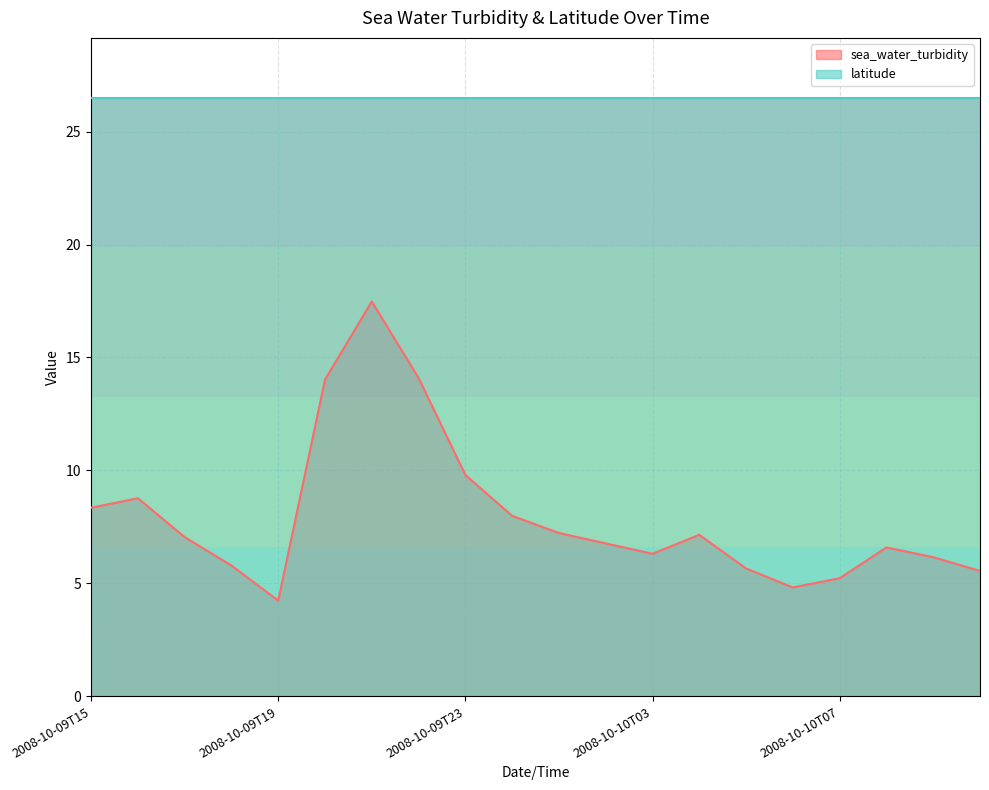

Read the value at 2008-10-10T08.

6.6